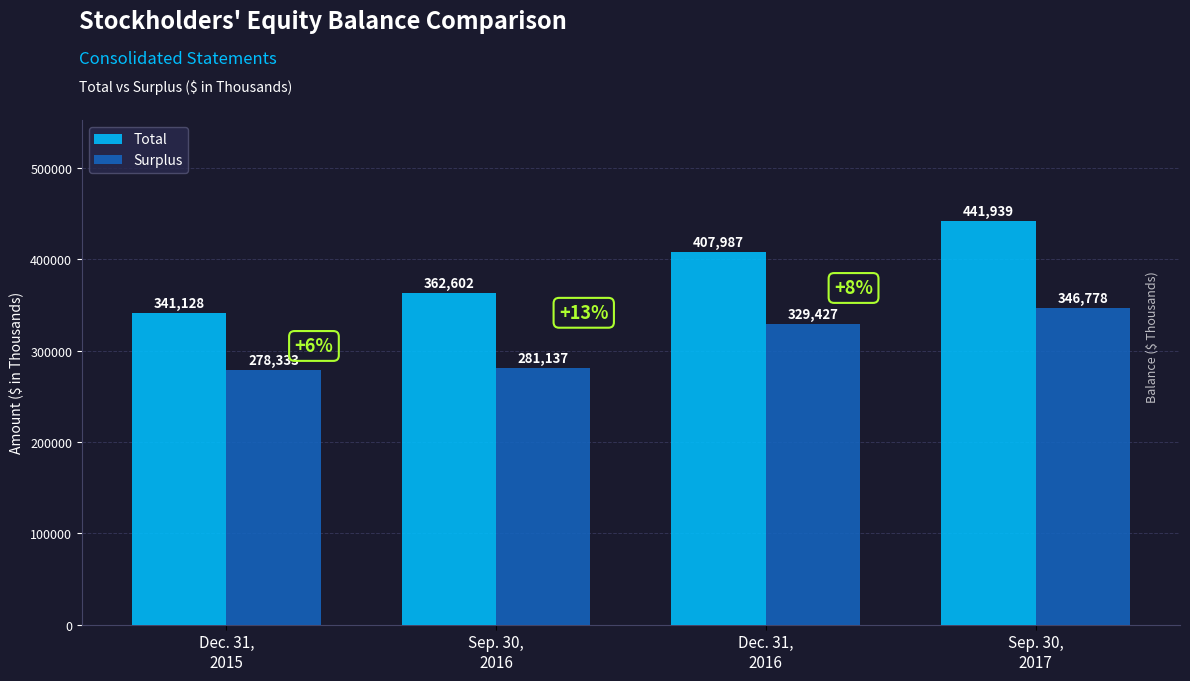

How many bars are there in each group?

2